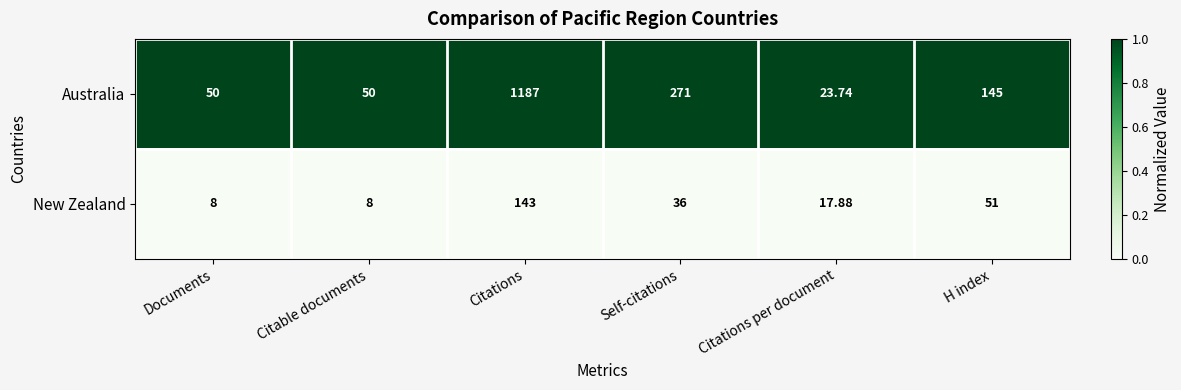

What is the spread (max minus min) of values at Citable documents?

42.0